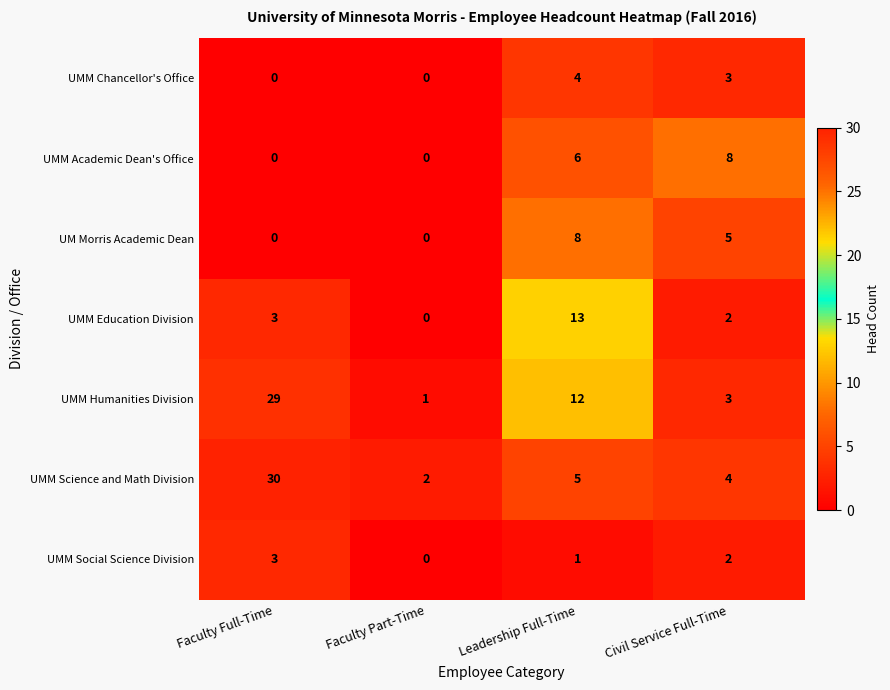

Reading right to left, list all the values displayed in this chart.

UMM Chancellor's Office: Civil Service Full-Time=3	Leadership Full-Time=4	Faculty Part-Time=0	Faculty Full-Time=0
UMM Academic Dean's Office: Civil Service Full-Time=8	Leadership Full-Time=6	Faculty Part-Time=0	Faculty Full-Time=0
UM Morris Academic Dean: Civil Service Full-Time=5	Leadership Full-Time=8	Faculty Part-Time=0	Faculty Full-Time=0
UMM Education Division: Civil Service Full-Time=2	Leadership Full-Time=13	Faculty Part-Time=0	Faculty Full-Time=3
UMM Humanities Division: Civil Service Full-Time=3	Leadership Full-Time=12	Faculty Part-Time=1	Faculty Full-Time=29
UMM Science and Math Division: Civil Service Full-Time=4	Leadership Full-Time=5	Faculty Part-Time=2	Faculty Full-Time=30
UMM Social Science Division: Civil Service Full-Time=2	Leadership Full-Time=1	Faculty Part-Time=0	Faculty Full-Time=3